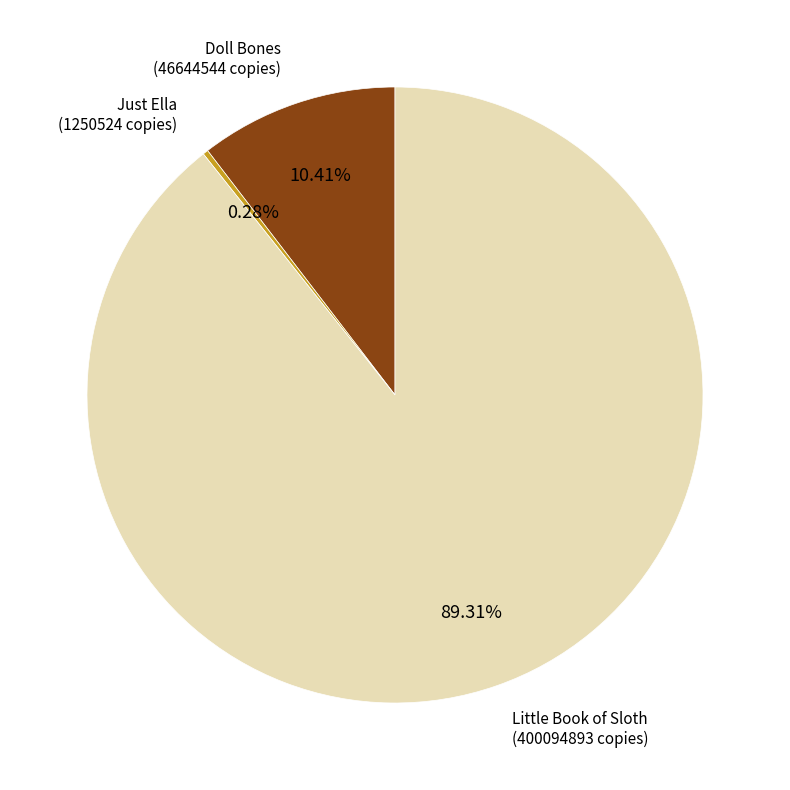

Is there any slice that represents more than half of the pie?

Yes